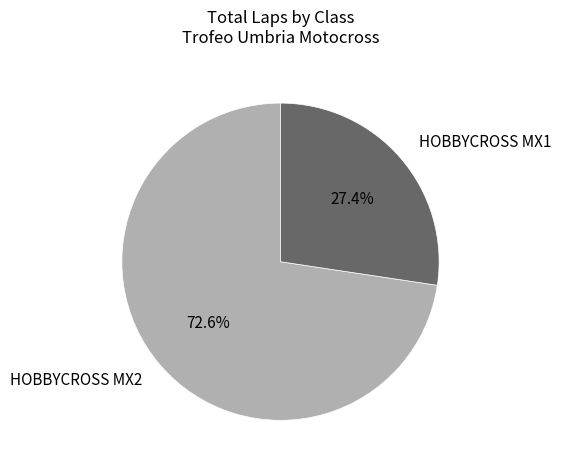

To the nearest percent, what percentage of the pie is HOBBYCROSS MX2?

73%